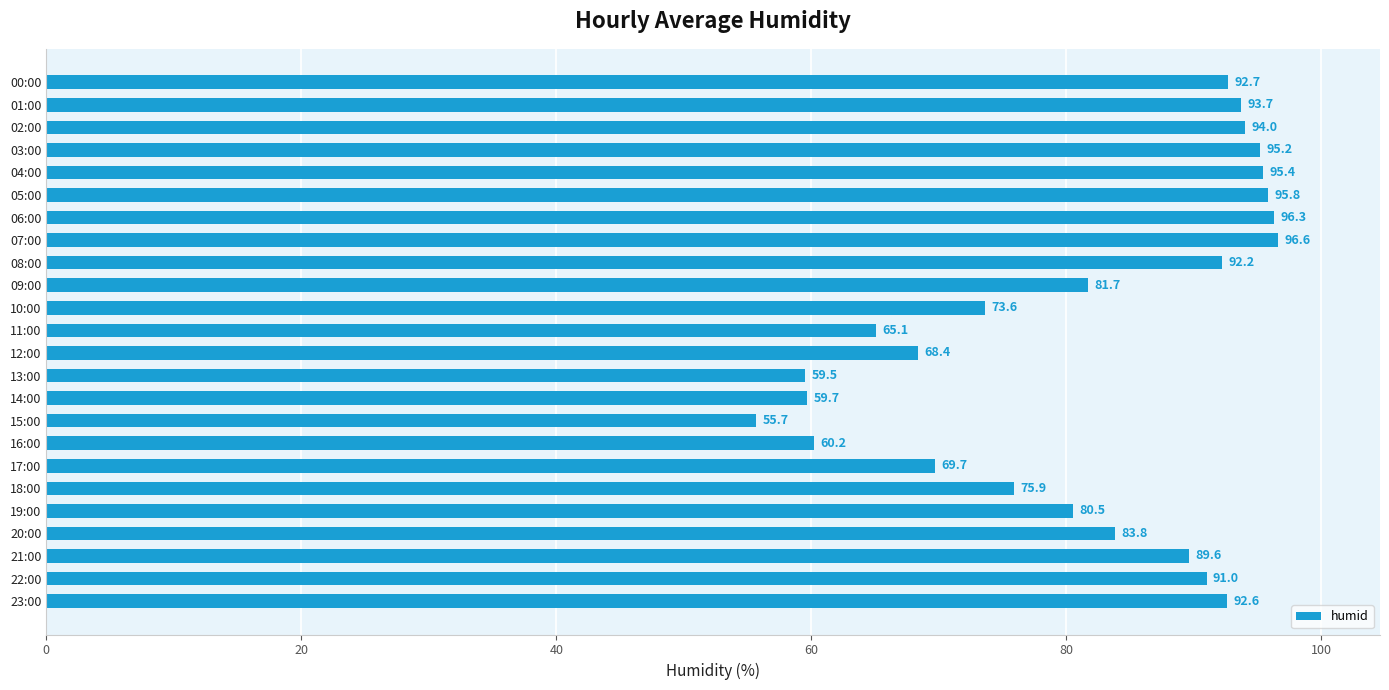

What is the average value?

81.6